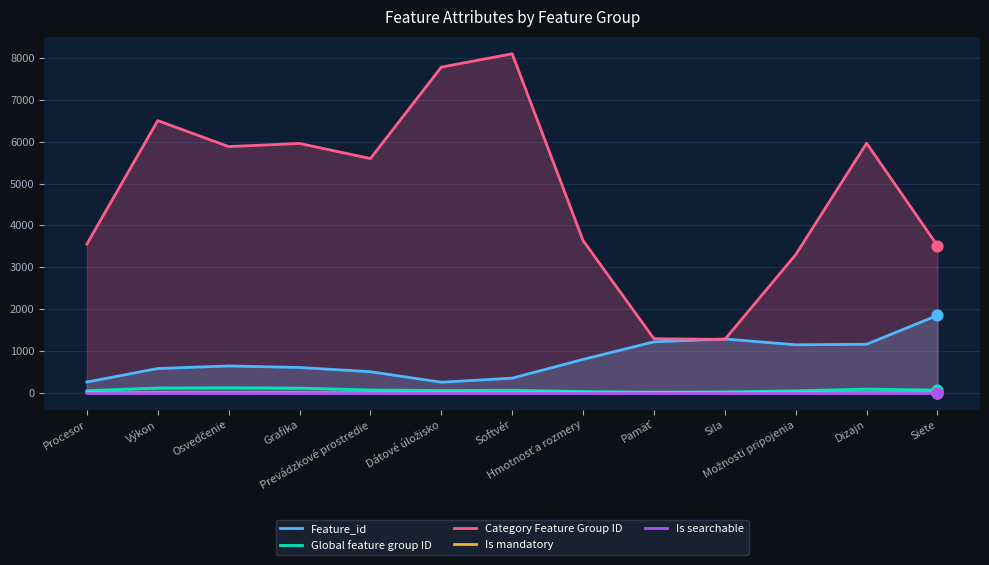

Is the value of Is mandatory at Softvér greater than the value of Feature_id at Sila?

No